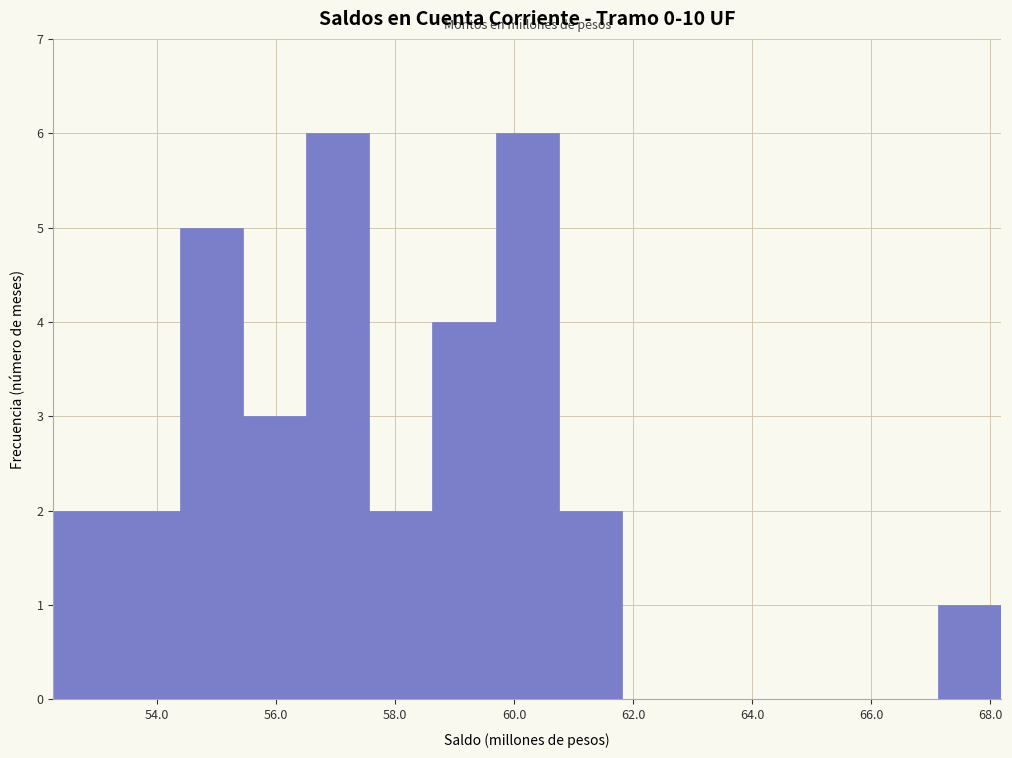

Reading left to right, list every bar in this chart as the range it spans on the x-axis followed by its height. Neither the bar edges nor the heights are printed on the chart, so give them approximately, as read against the axes.

52.2 to 53.4: 2
53.4 to 54.4: 2
54.4 to 55.4: 5
55.4 to 56.6: 3
56.6 to 57.6: 6
57.6 to 58.6: 2
58.6 to 59.6: 4
59.6 to 60.8: 6
60.8 to 61.8: 2
61.8 to 62.8: 0
62.8 to 64.0: 0
64.0 to 65.0: 0
65.0 to 66.0: 0
66.0 to 67.2: 0
67.2 to 68.2: 1